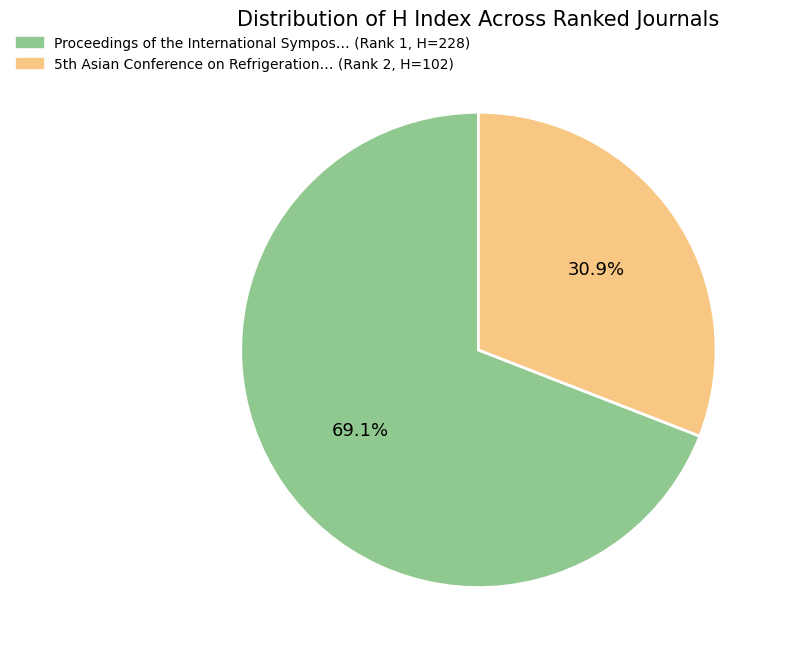

To the nearest percent, what is the average slice percentage?

50%